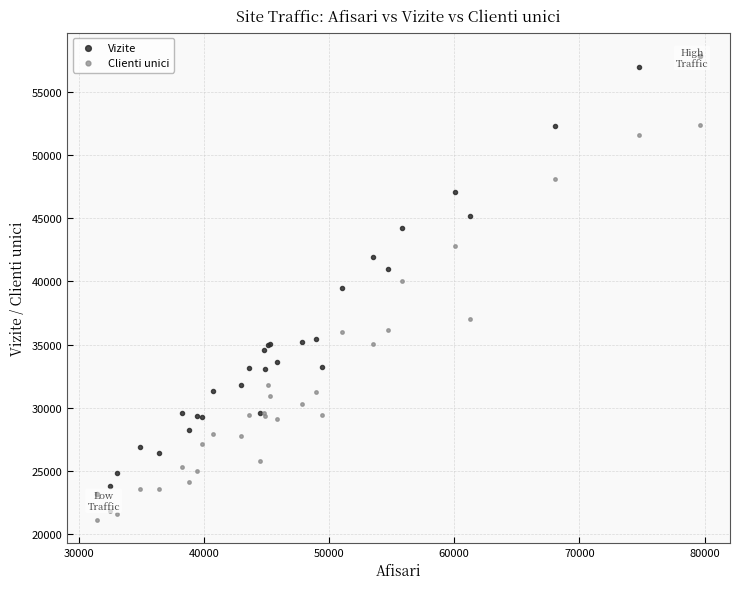

Which series contains the highest Y value?

Vizite